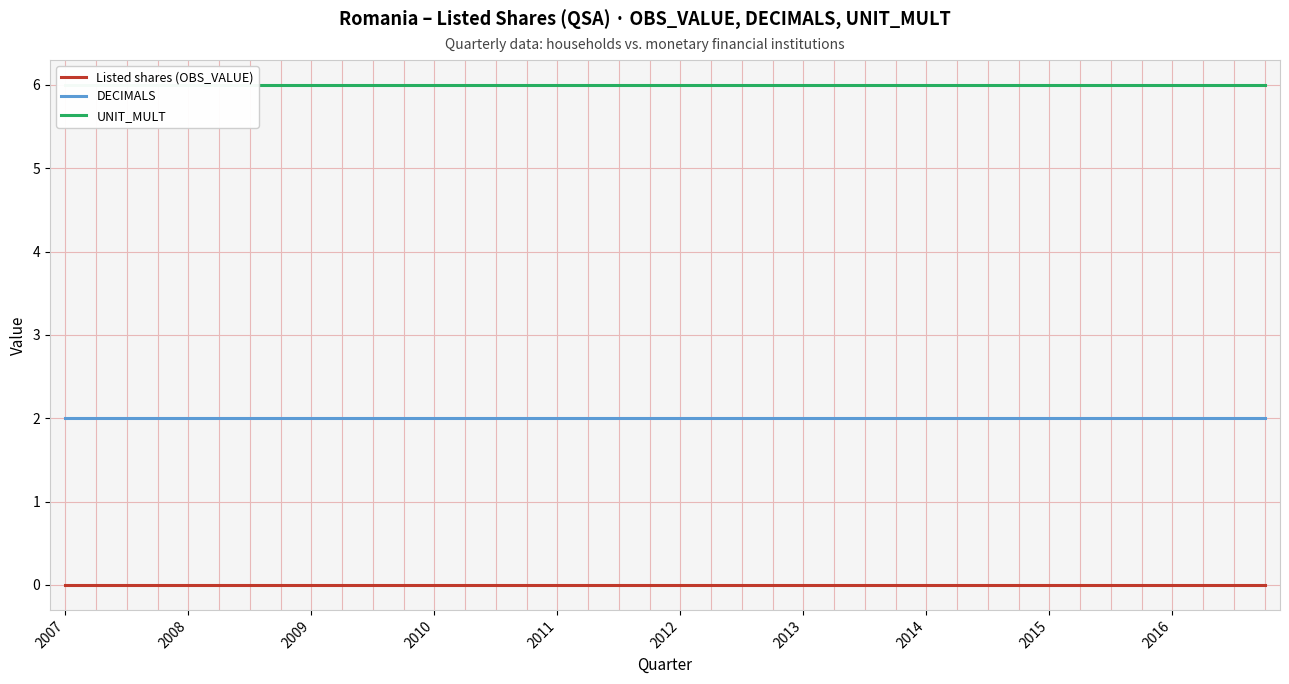

The Listed shares (OBS_VALUE) series shows 0 at 2007. True or false?

True